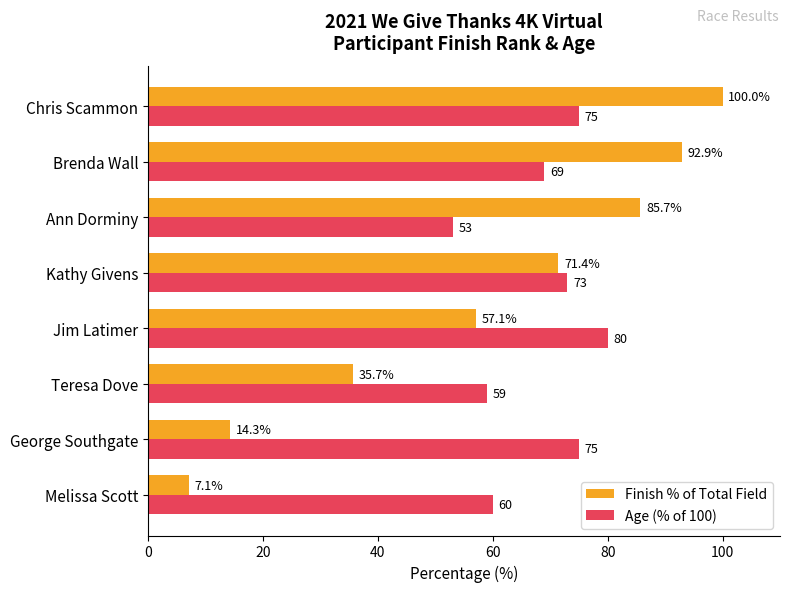

What are all the series names shown in the legend?

Finish % of Total Field, Age (% of 100)